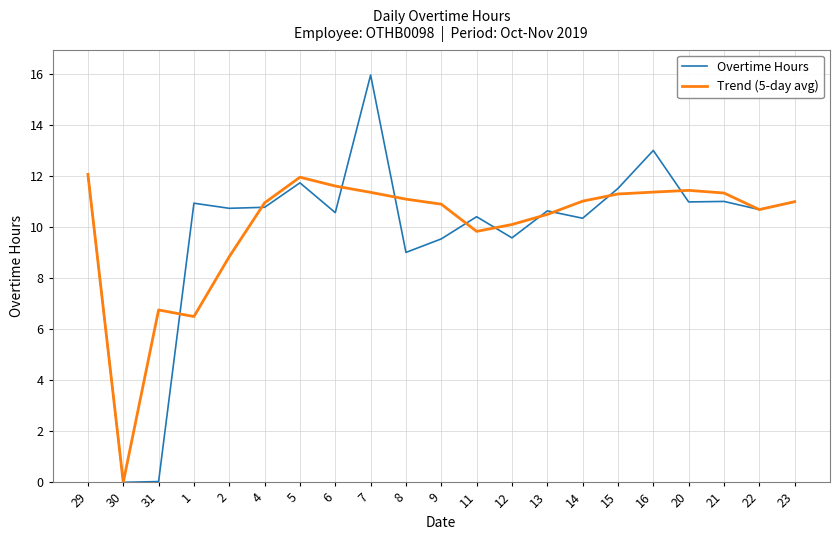

Is the value of Overtime Hours at 6 greater than the value of Trend (5-day avg) at 1?

Yes